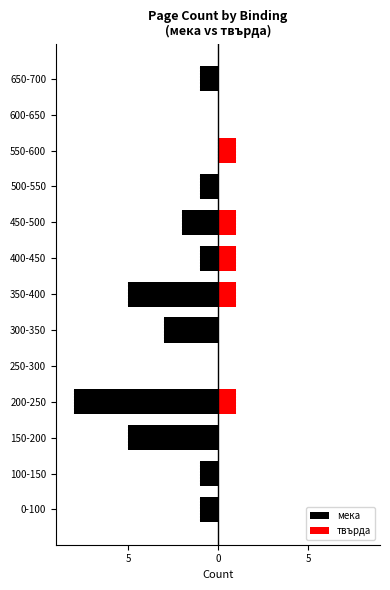

What is the smallest value displayed?

-8